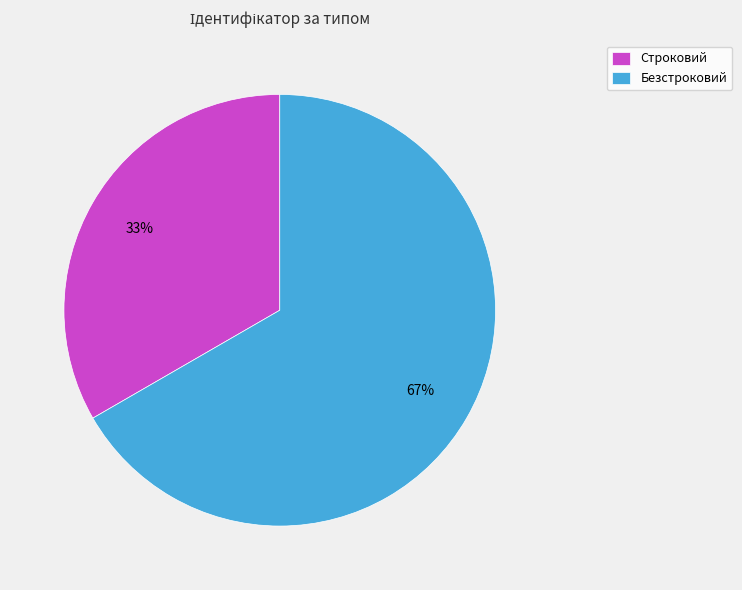

What is the ratio of the value at Строковий to the value at Безстроковий?

0.5